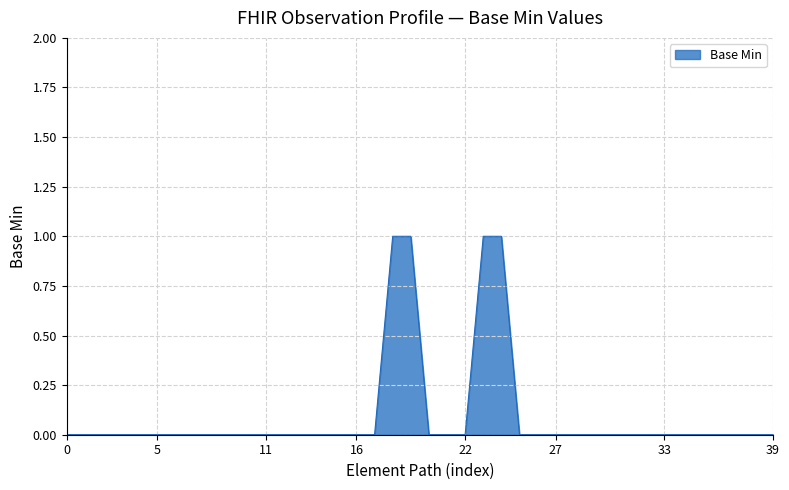

Reading right to left, transcribe all the data shown in this chart.

0	0	0	0	0	0	0	0	0	0	0	0	0	0	0	1	1	0	0	0	1	1	0	0	0	0	0	0	0	0	0	0	0	0	0	0	0	0	0	0